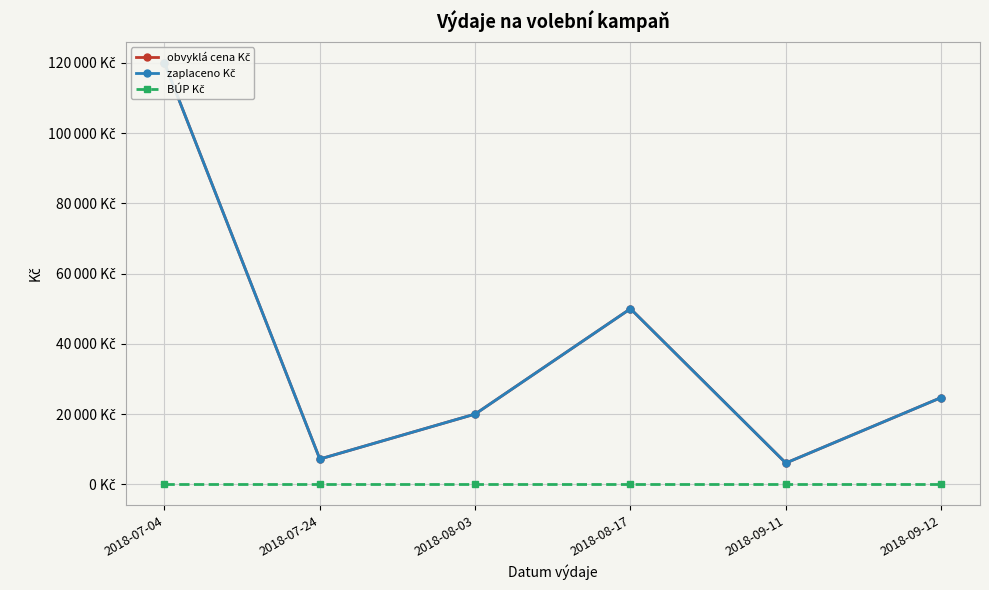

What is the sum of all zaplaceno Kč values?

227935.1